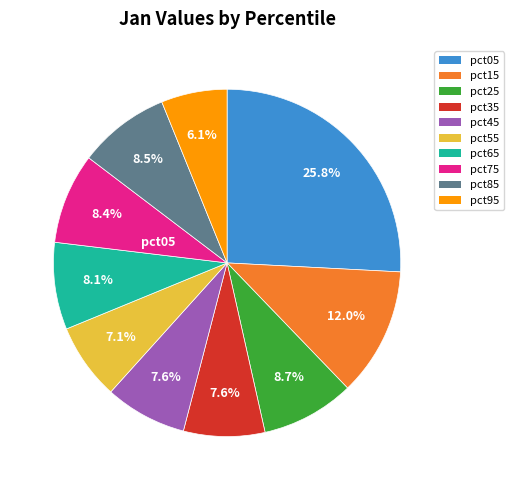

Combined, do pct65 and pct05 account for over 50%?

No